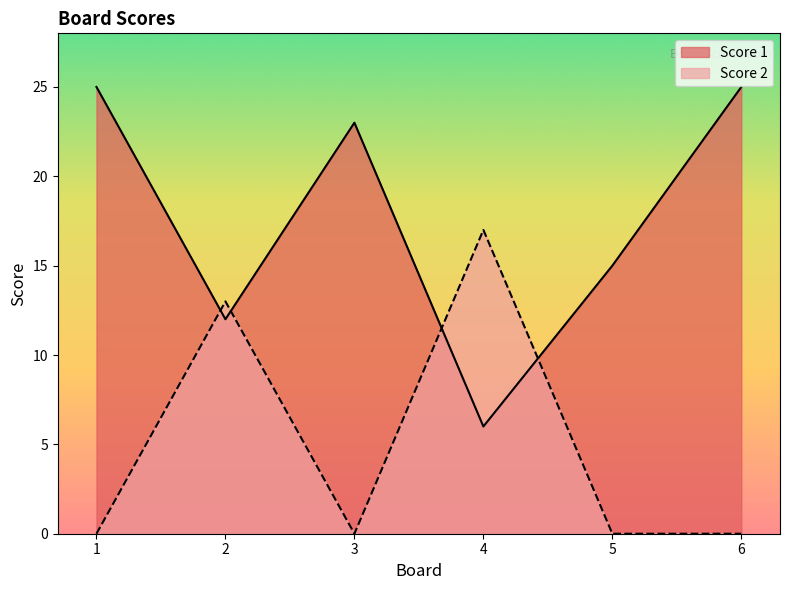

Which category has the highest value across all series?

1